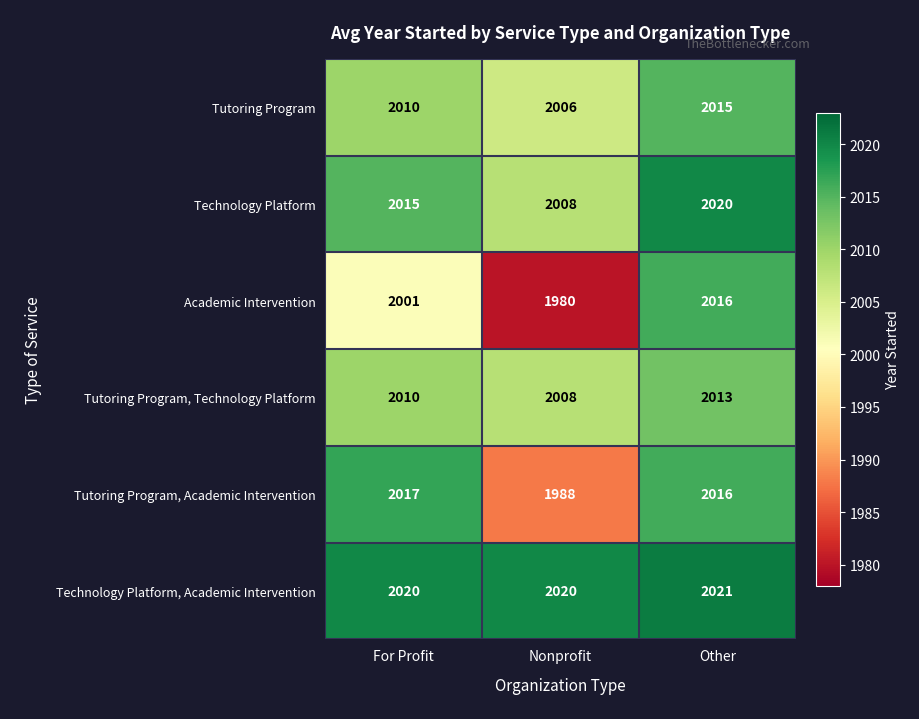

At how many categories does at least one series exceed 2007?

3